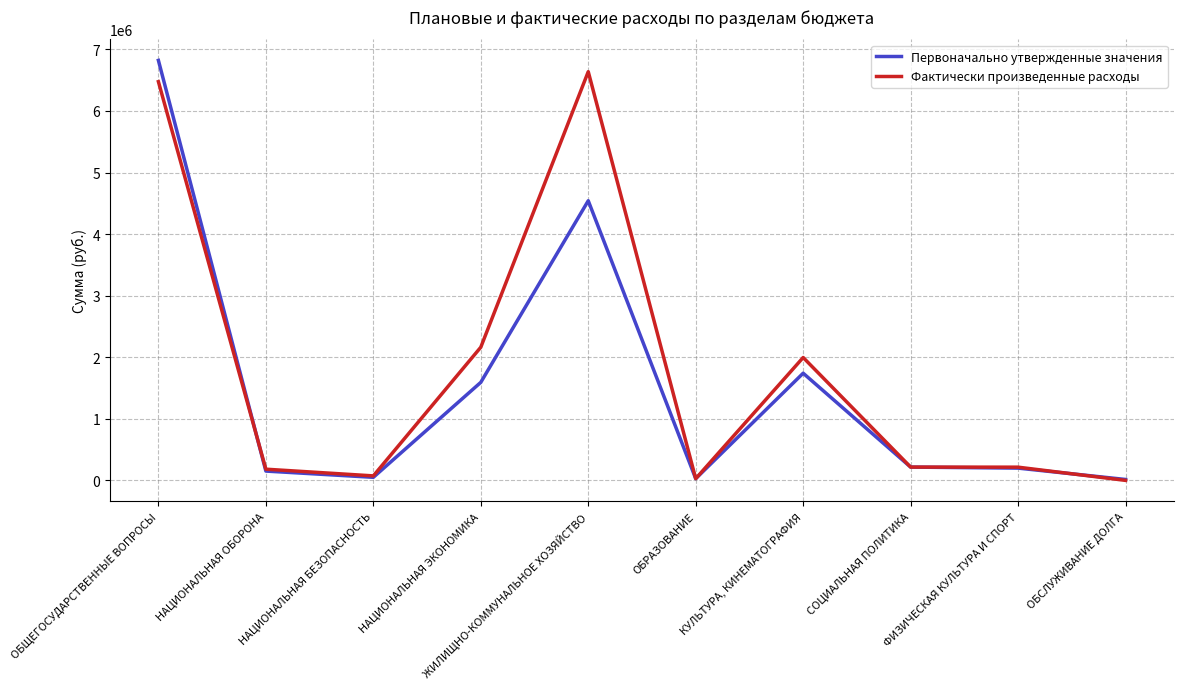

How many lines are shown in the chart?

2